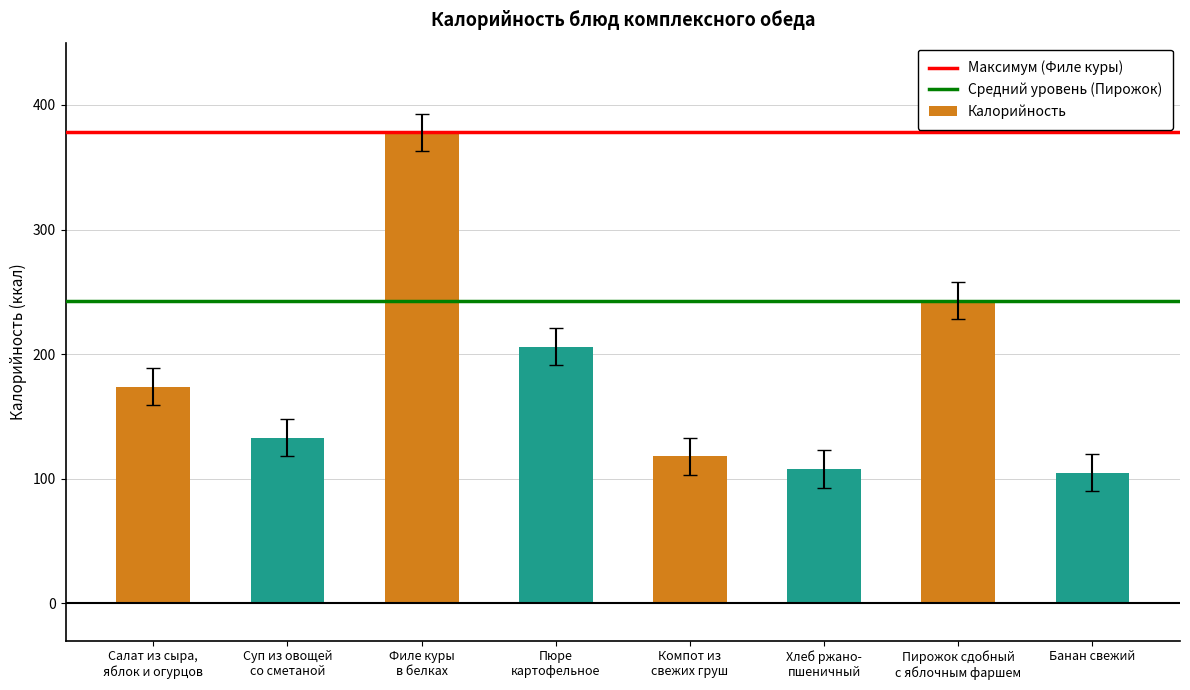

The chart shows a value of 29 at Хлеб ржано-
пшеничный. True or false?

False